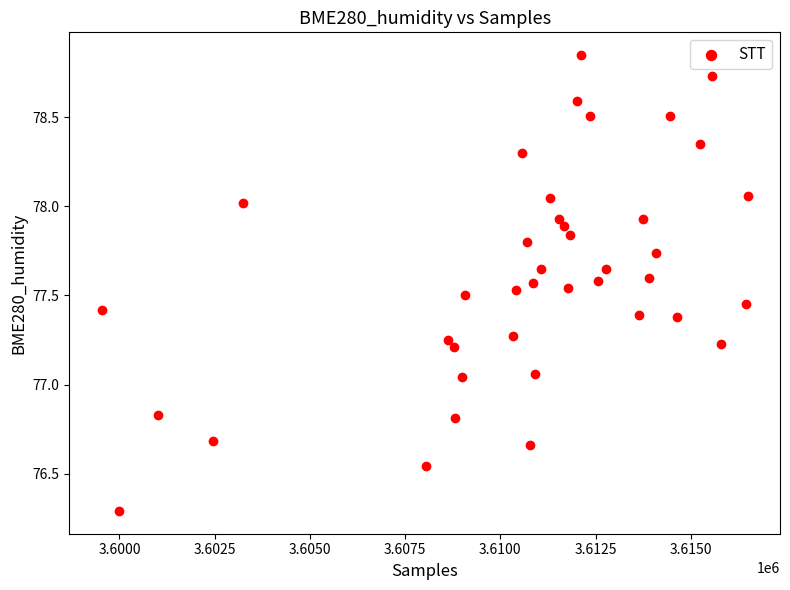

What is the range of X values (max minus min)?

16966.0